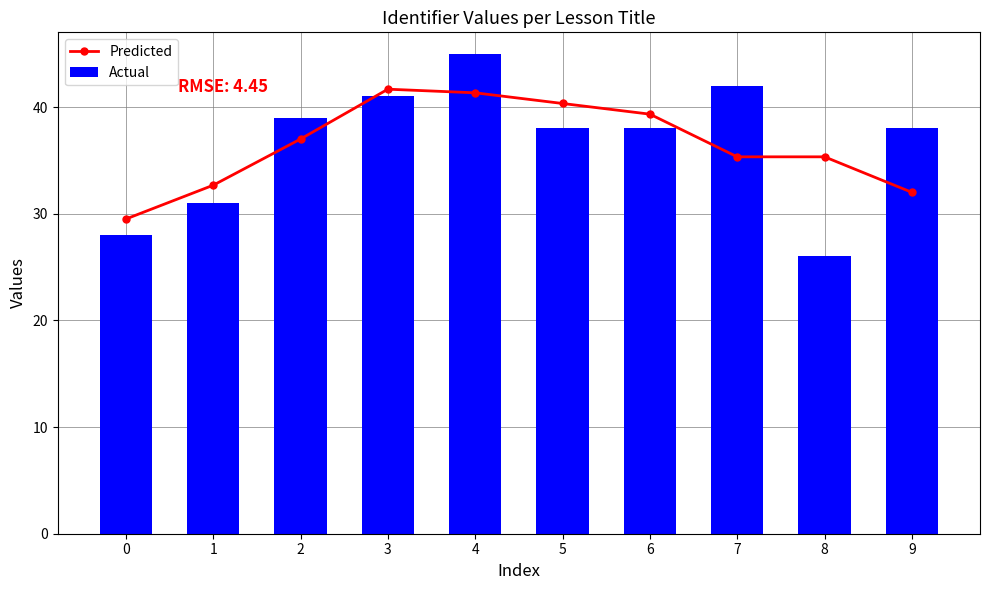

Reading left to right, what are all the values shown in this chart?

Predicted: 29.5	32.7	37.0	41.7	41.3	40.3	39.3	35.3	35.3	32.0
Actual: 28.0	31.0	39.0	41.0	45.0	38.0	38.0	42.0	26.0	38.0